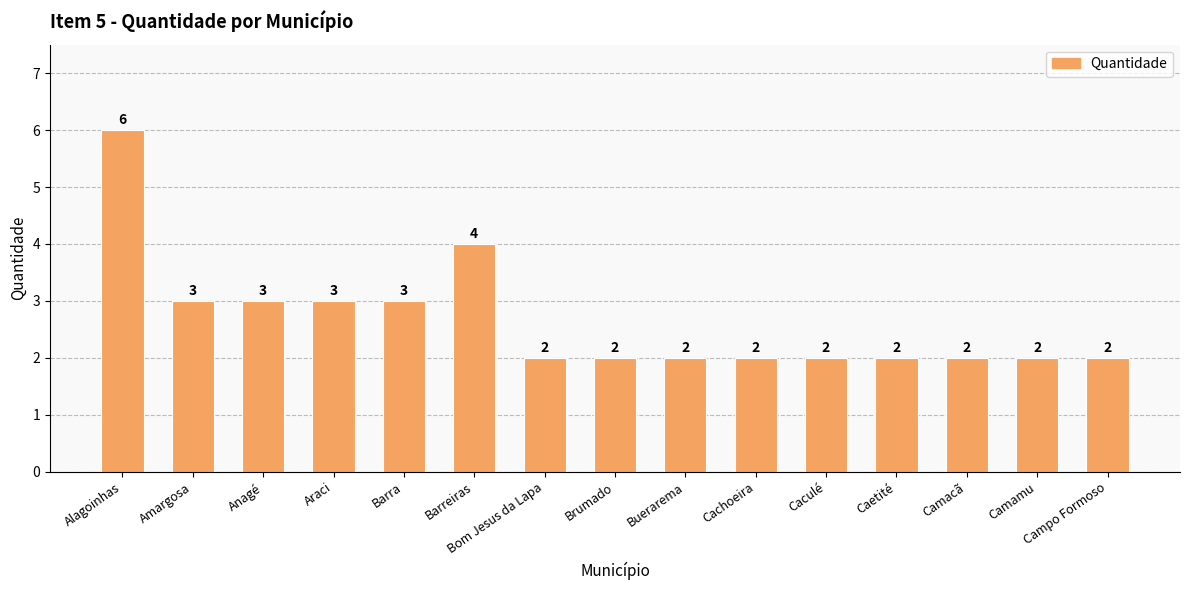

Count the number of data series in this chart.

1